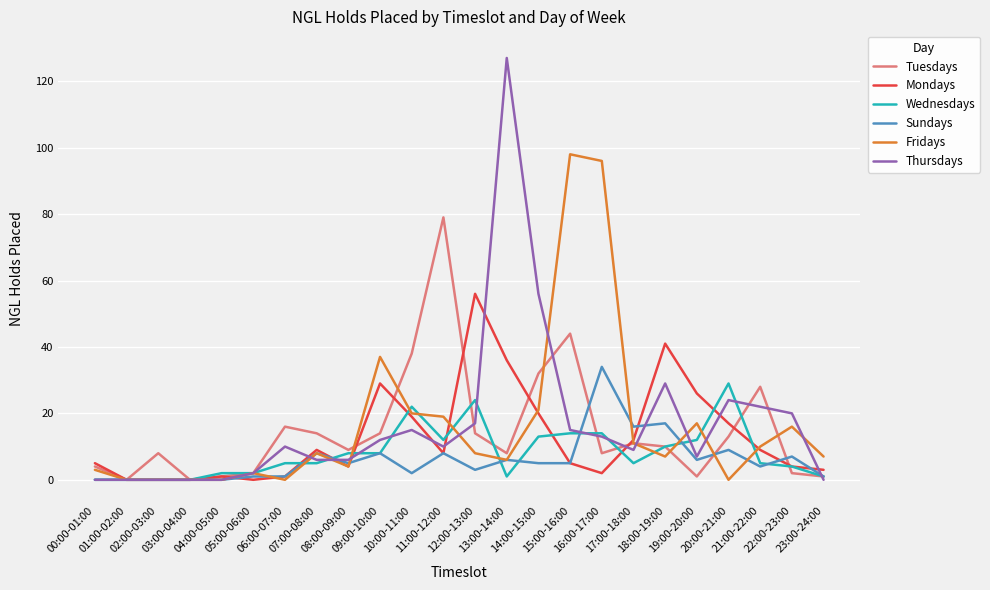

What is the difference between the maximum and minimum values in the Fridays series?

98